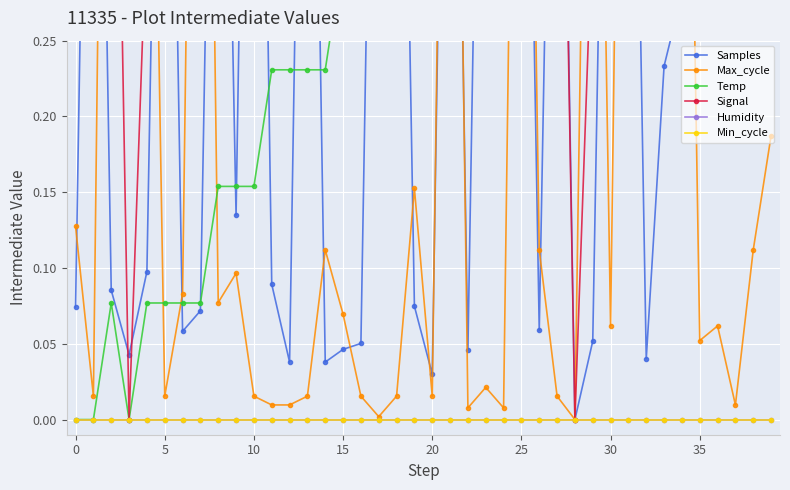

Is it true that Min_cycle equals 0.0 at 37?

True